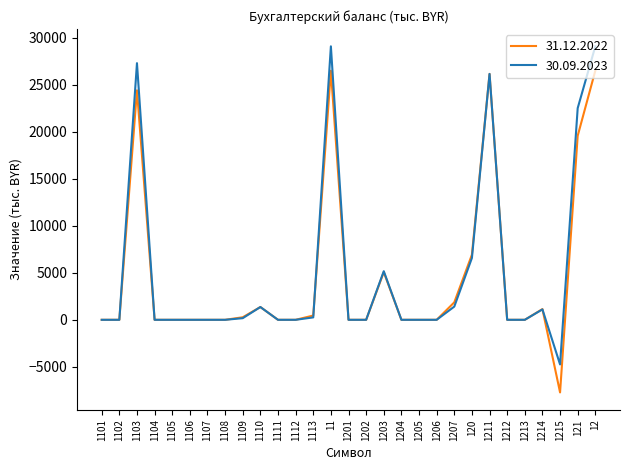

At which category does 31.12.2022 reach its first local peak?

1103